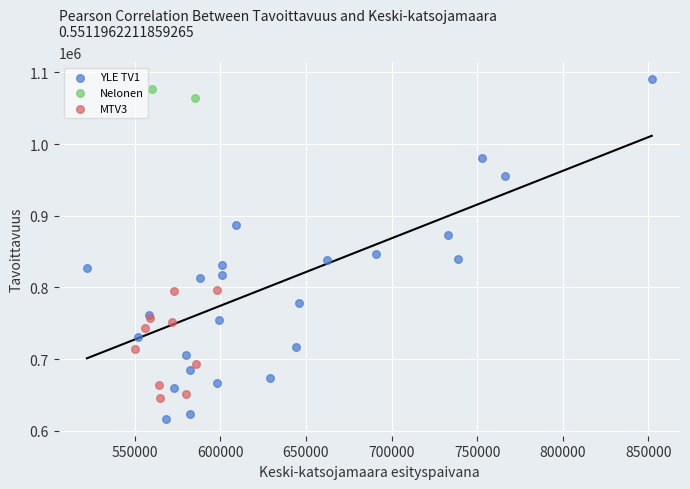

What are all the series names shown in the legend?

YLE TV1, Nelonen, MTV3